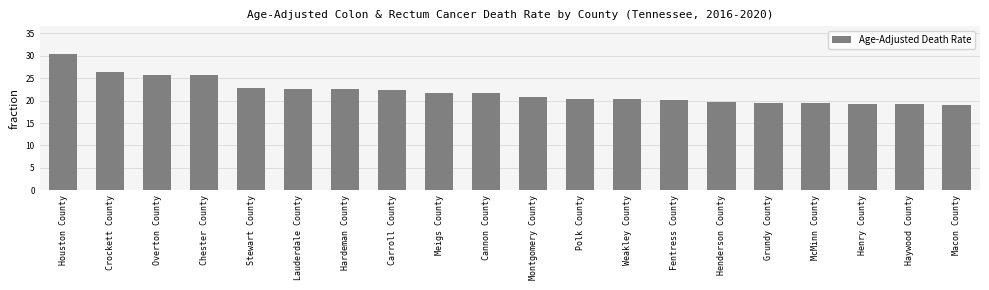

What is the change in value from Montgomery County to McMinn County?

-1.4